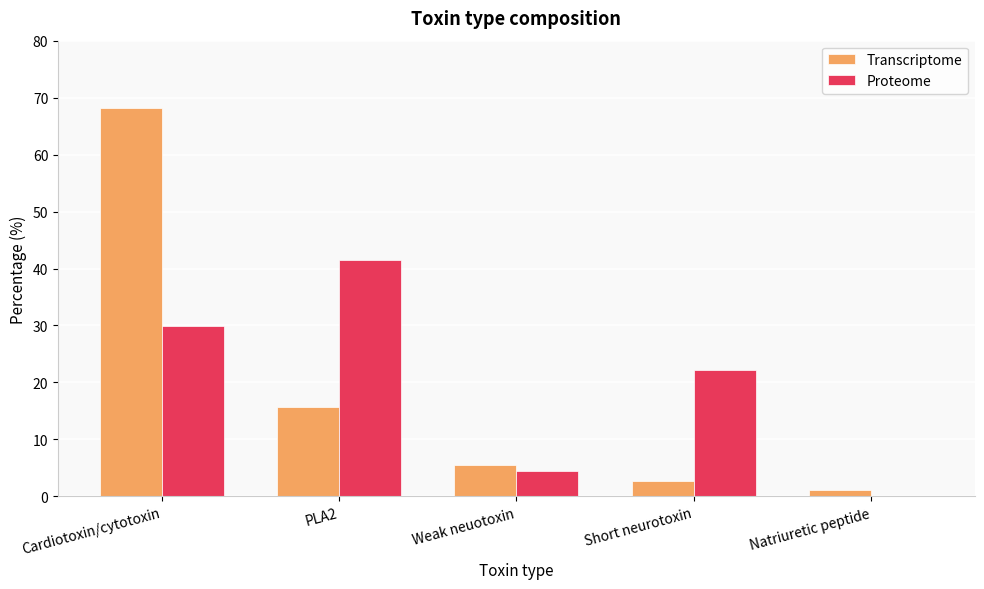

How many series are shown in this chart?

2